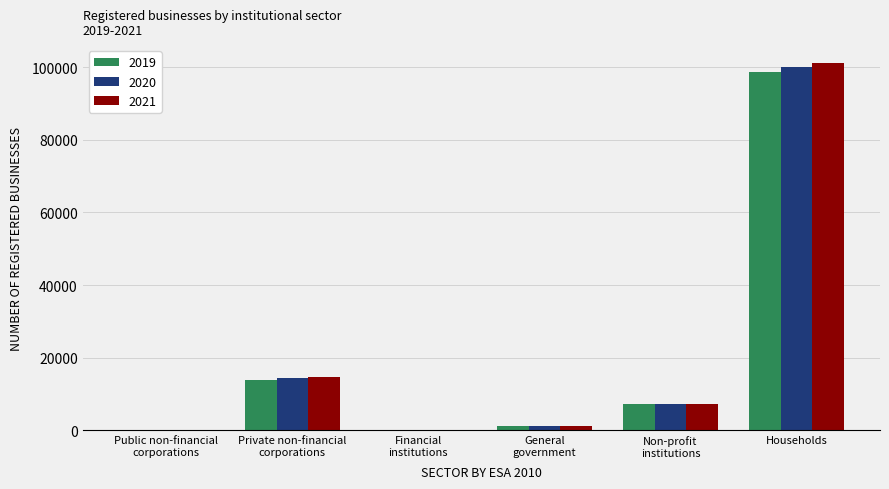

At which label does 2019 reach its peak?

Households